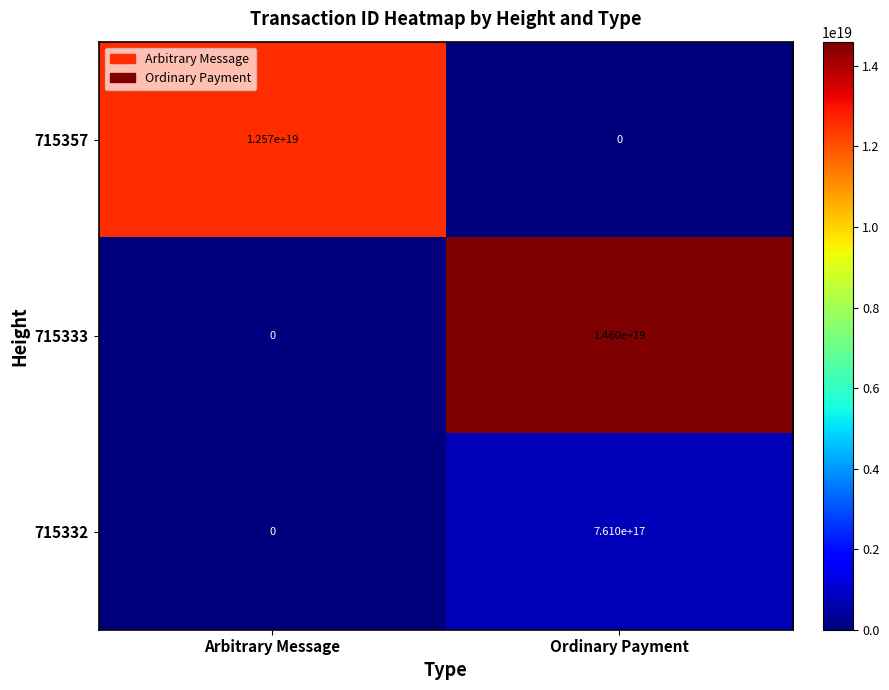

The 715332 series shows 0 at Arbitrary Message. True or false?

True